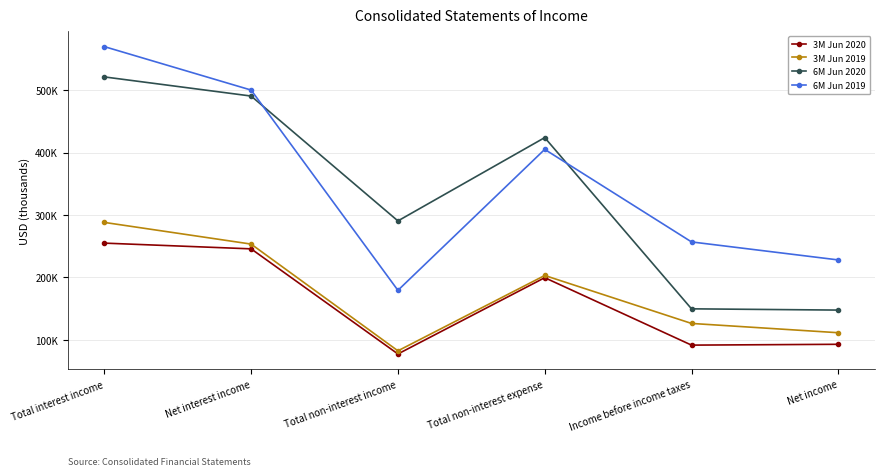

At which label is 3M Jun 2019 closest to 185387?

Total non-interest expense